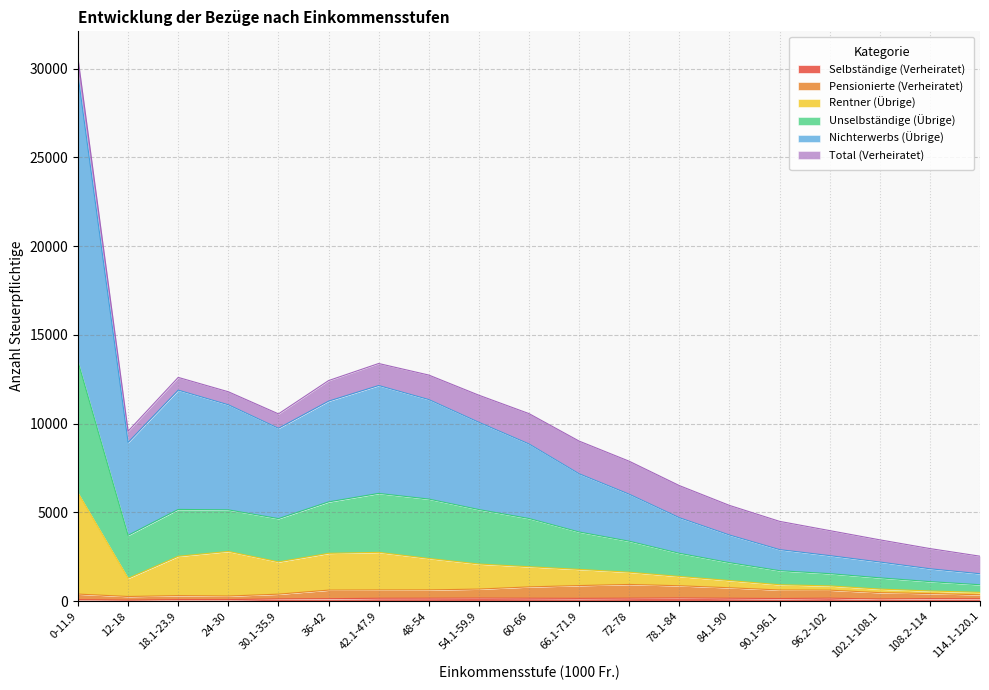

How many lines are shown in the chart?

6